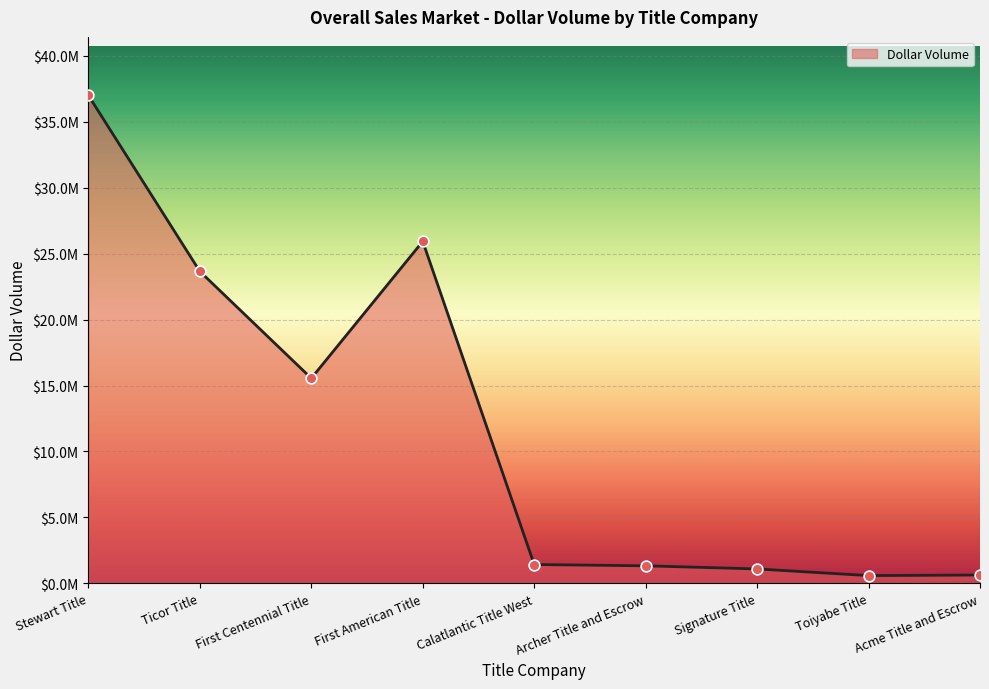

What is the change in value from First Centennial Title to First American Title?

+10376703.2